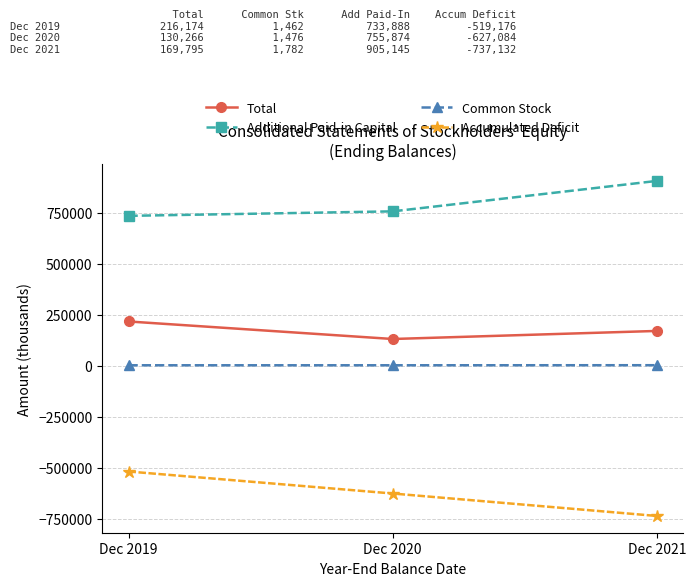

Which series has the largest total across all categories?

Additional Paid-in Capital